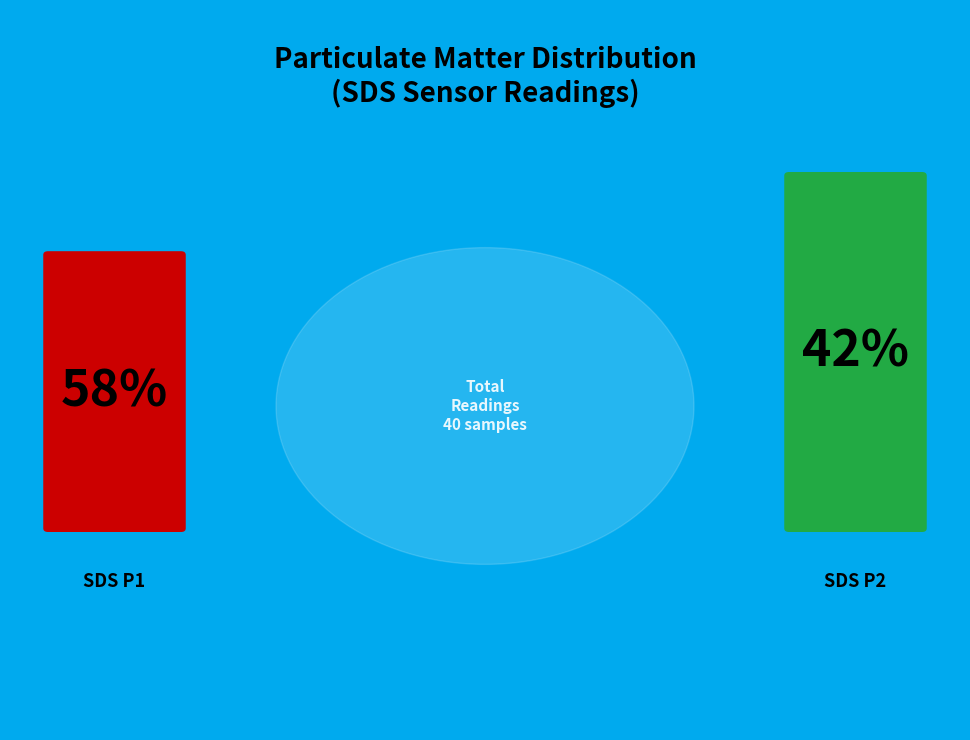

Is it true that 36 is 11% of the pie?

False